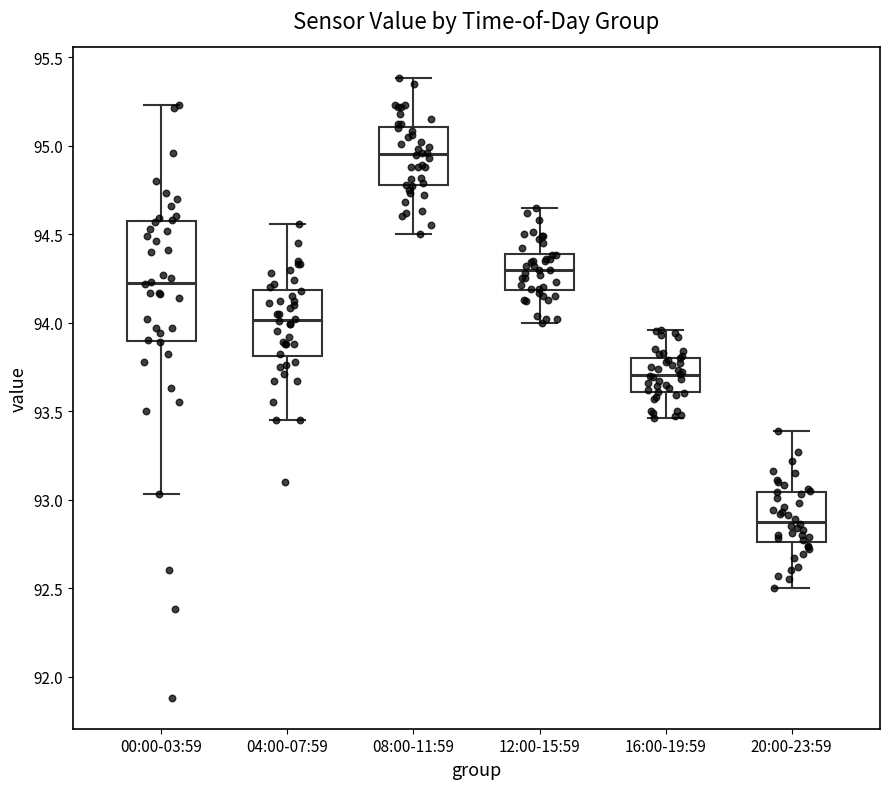

Which box has the highest median line?

08:00-11:59